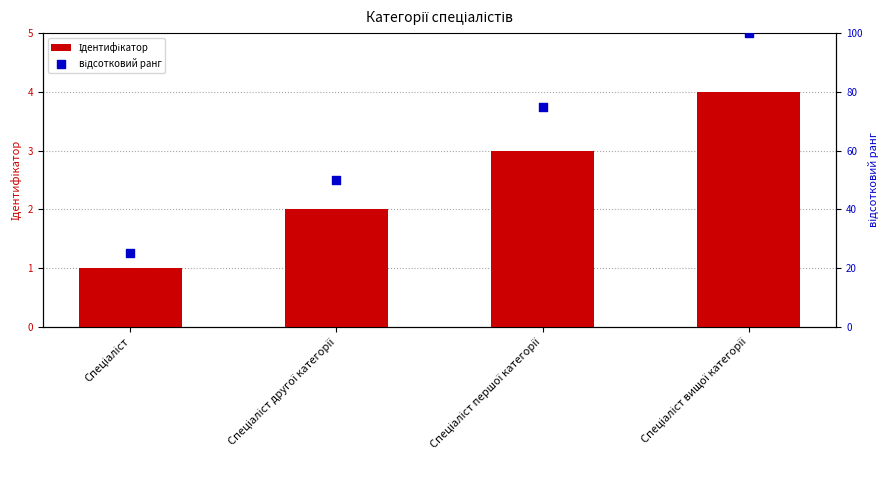

Is the value of Ідентифікатор at Спеціаліст вищої категорії greater than the value of відсотковий ранг at Спеціаліст?

No